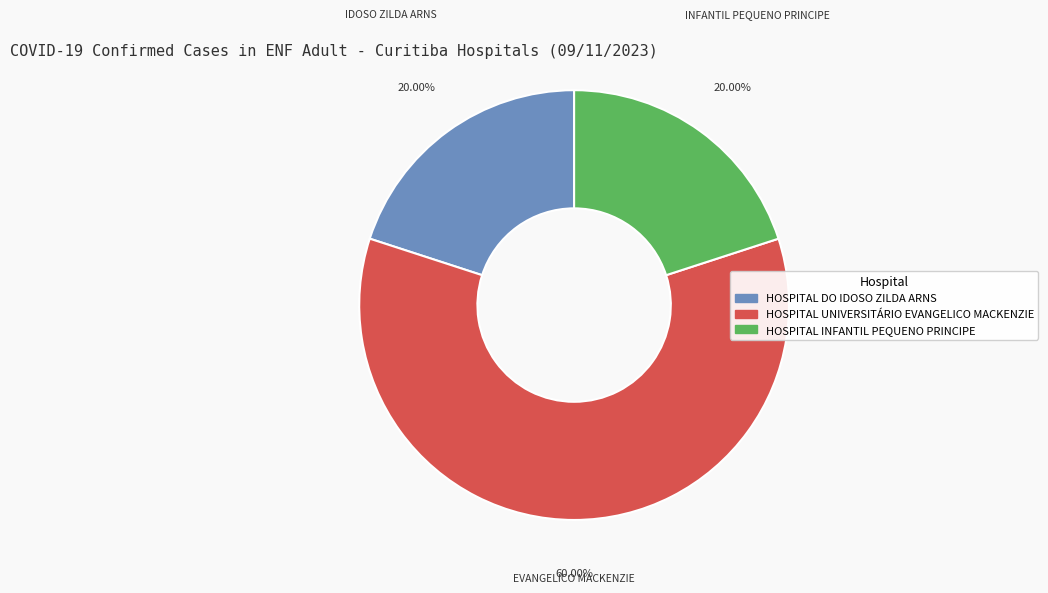

Is the sum of HOSPITAL UNIVERSITÁRIO EVANGELICO MACKENZIE and HOSPITAL INFANTIL PEQUENO PRINCIPE greater than half?

Yes